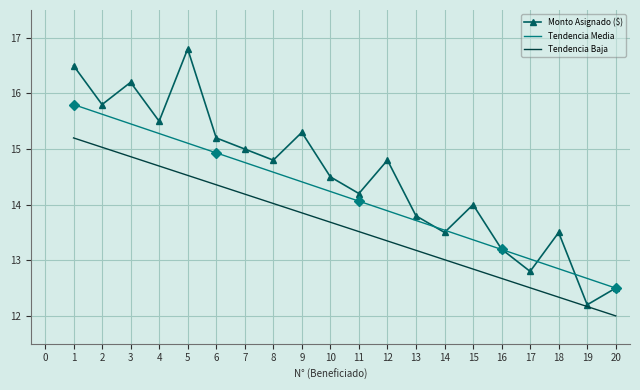

Is the value of Tendencia Baja at 18 greater than the value of Monto Asignado ($) at 13?

No